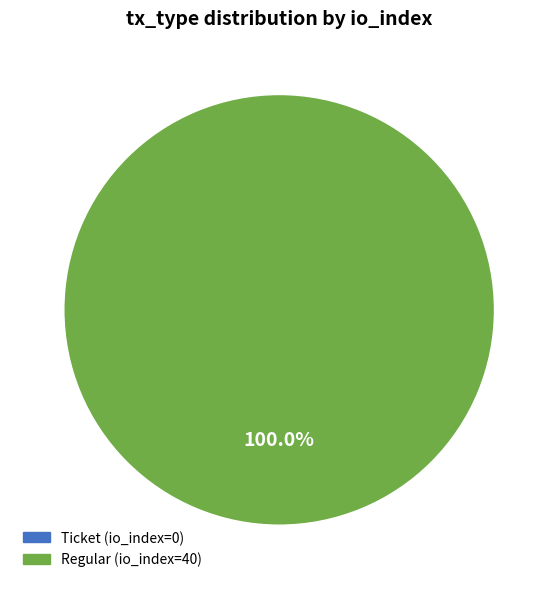

To the nearest percent, what is the difference between the largest and smallest slice percentages?

100%